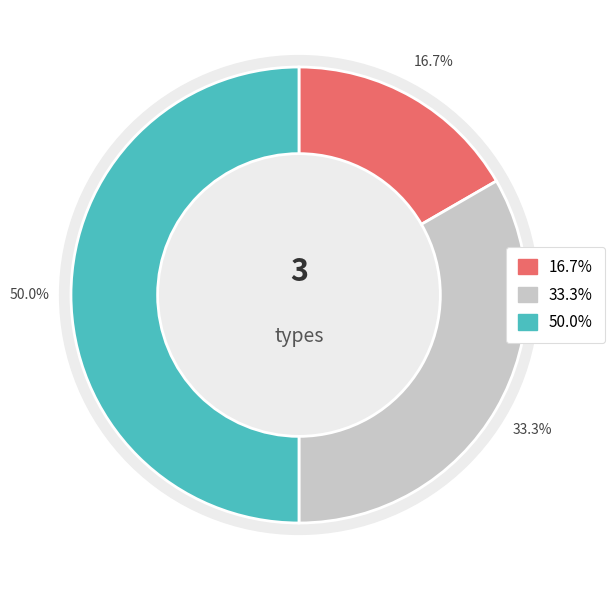

Is it true that Суміщення is 46% of the pie?

False